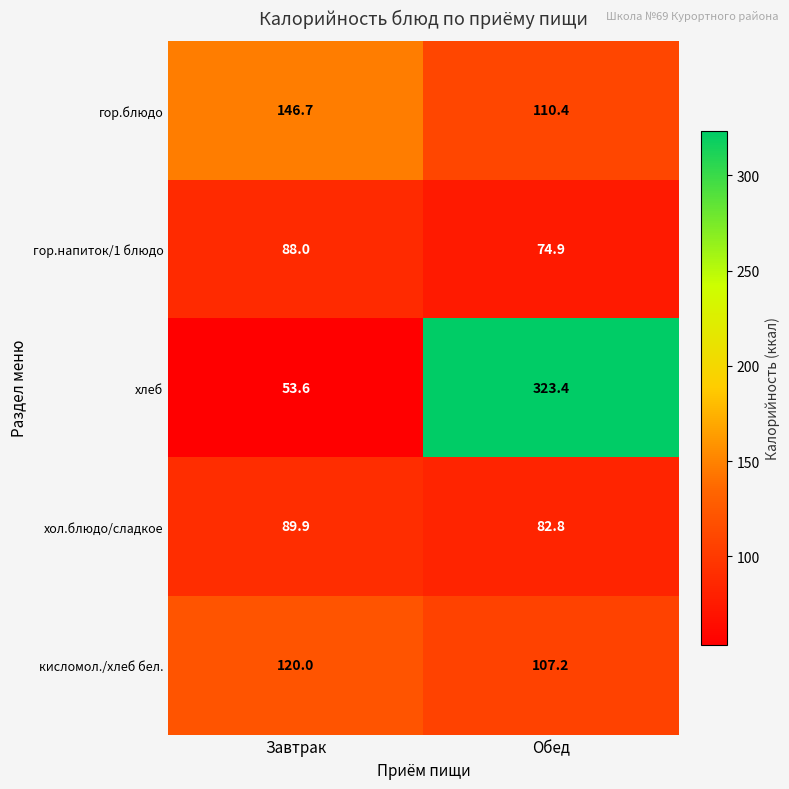

What is the total value across all series at Обед?

698.7